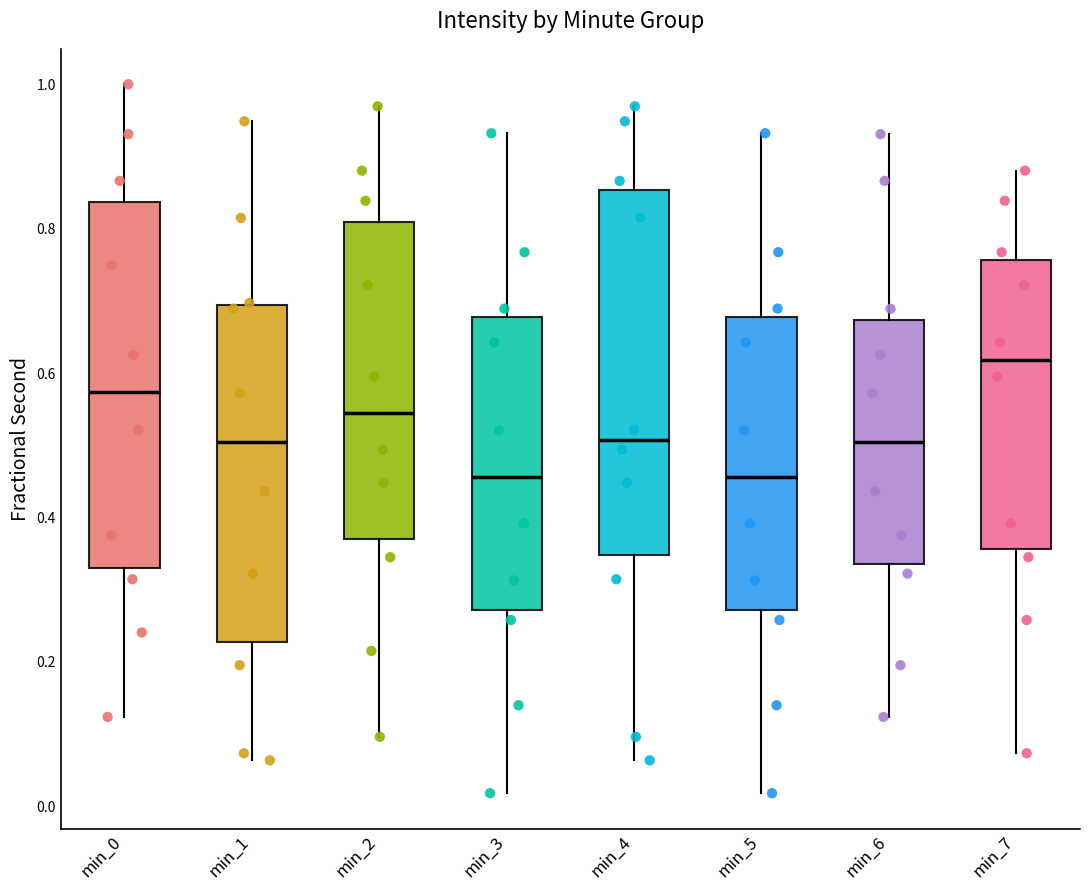

Which box's median line is the highest?

min_7